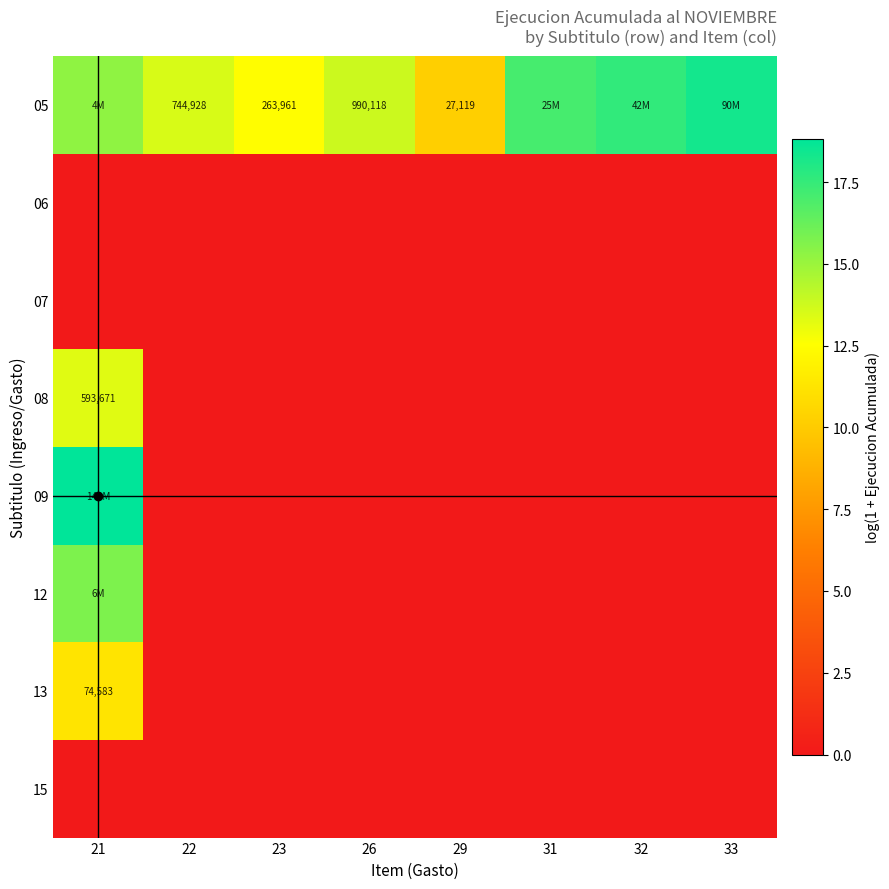

The value of 13 at 22 is 7.3. True or false?

False